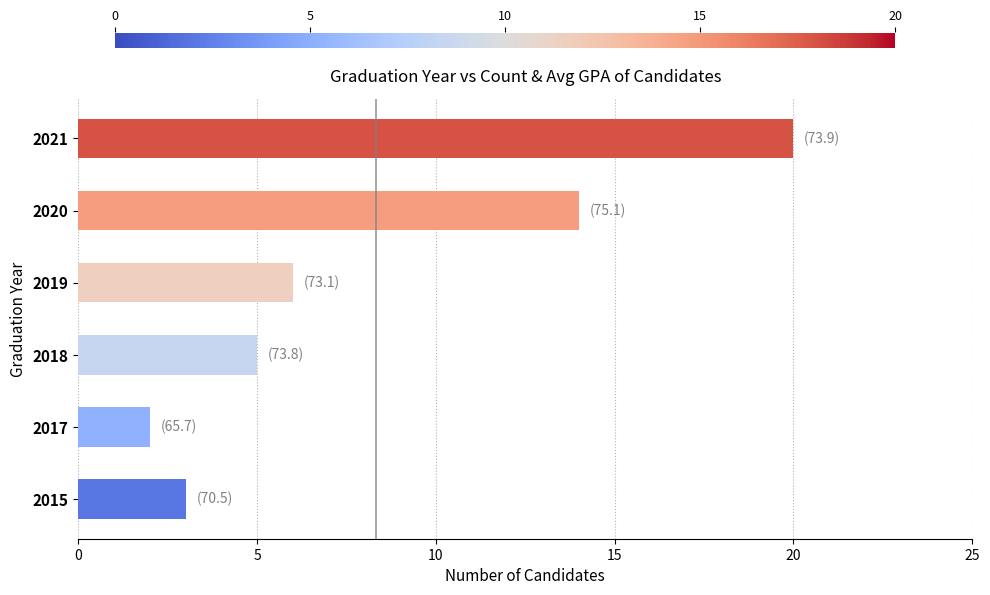

Rank the categories by value from highest to lowest.

2021, 2020, 2019, 2018, 2015, 2017